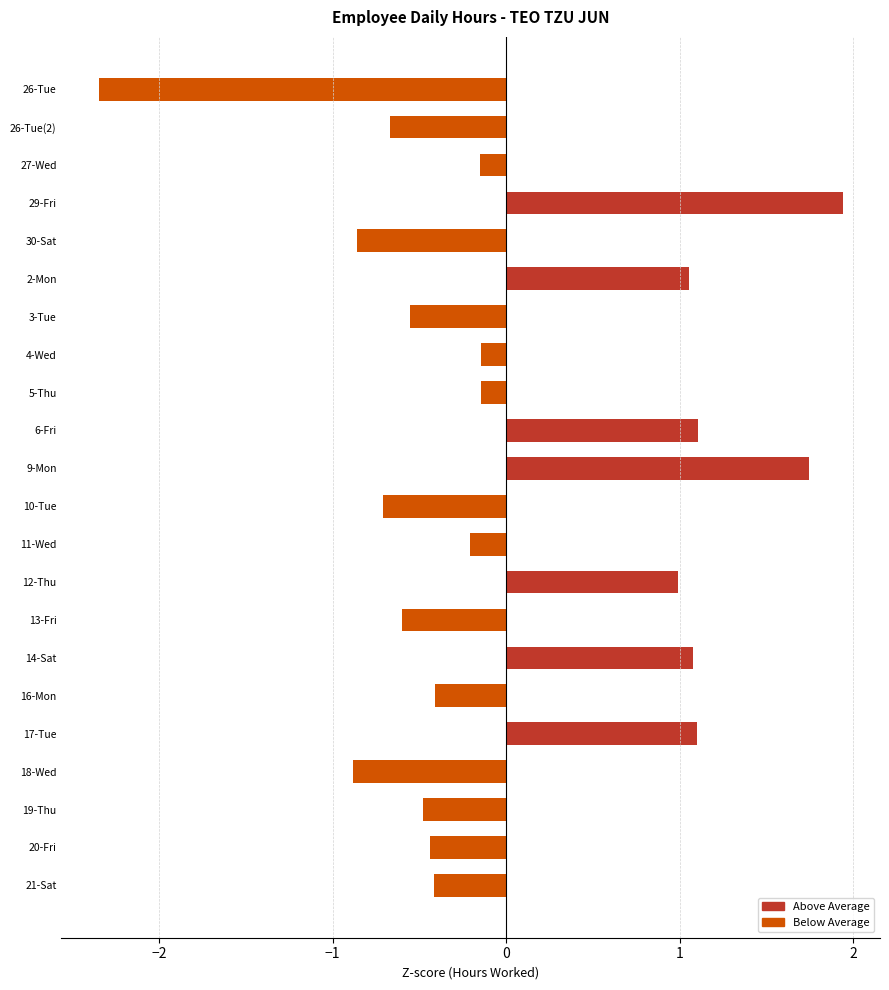

True or false: the data shows -0.4 at 10-Tue.

False